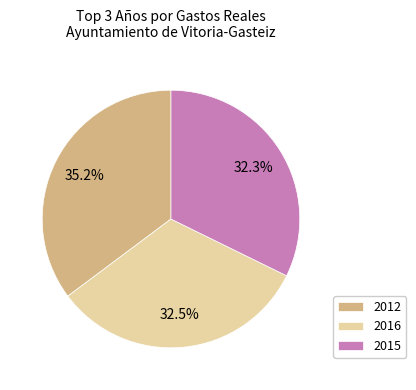

What portion of the pie excludes 2015?

67.7%